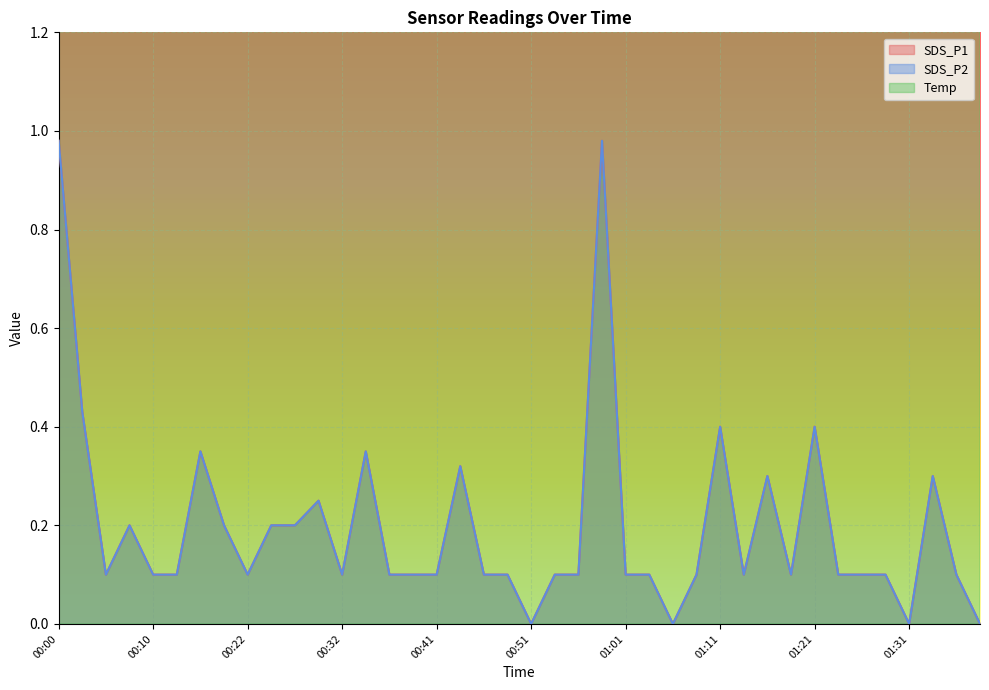

Is the value of SDS_P2 at 01:23 greater than the value of Temp at 00:02?

No